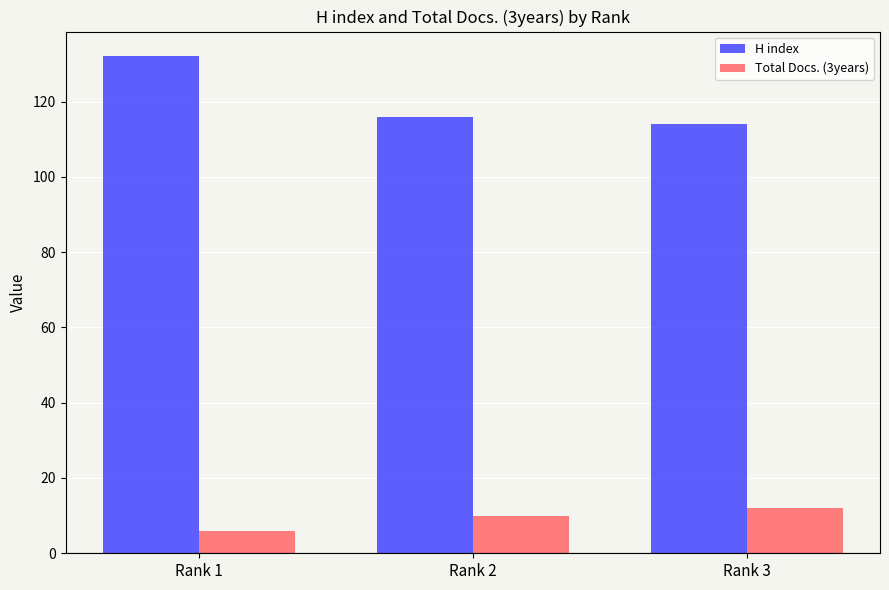

Rank the series at Rank 3 from highest to lowest value.

H index, Total Docs. (3years)